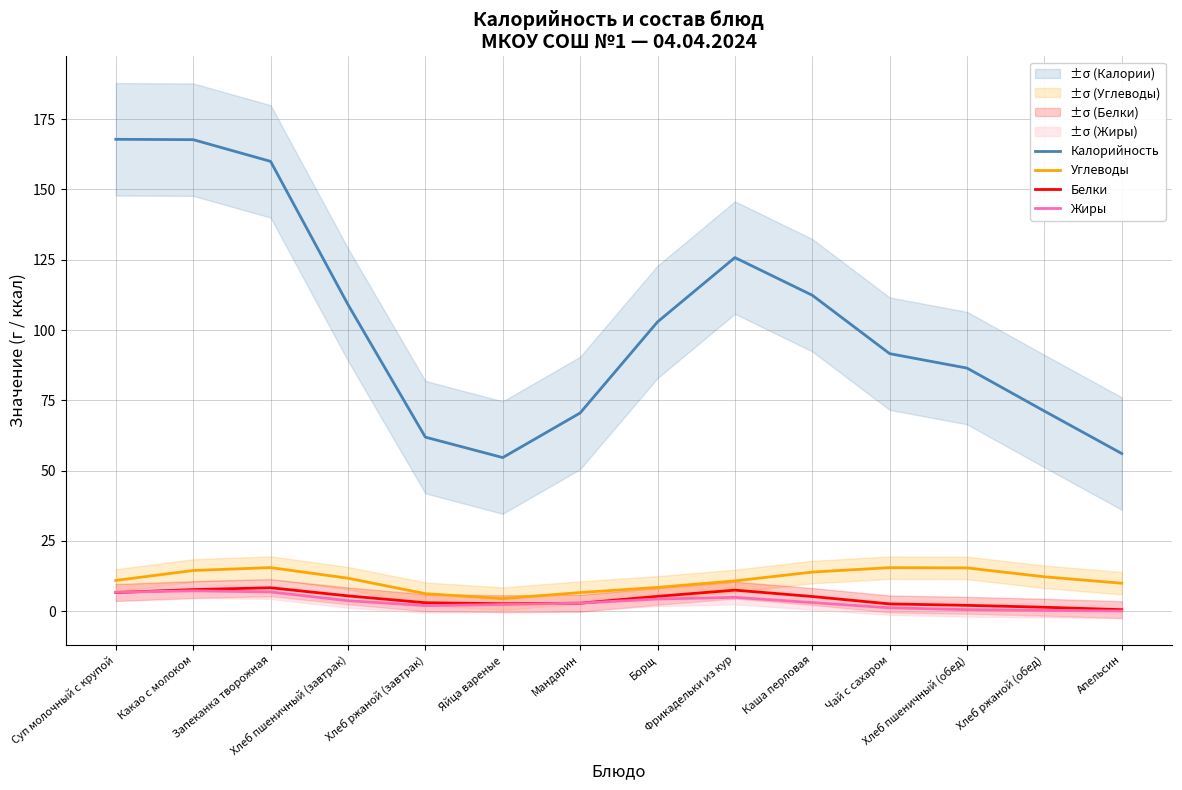

How many interior local valleys does the Углеводы series have?

1